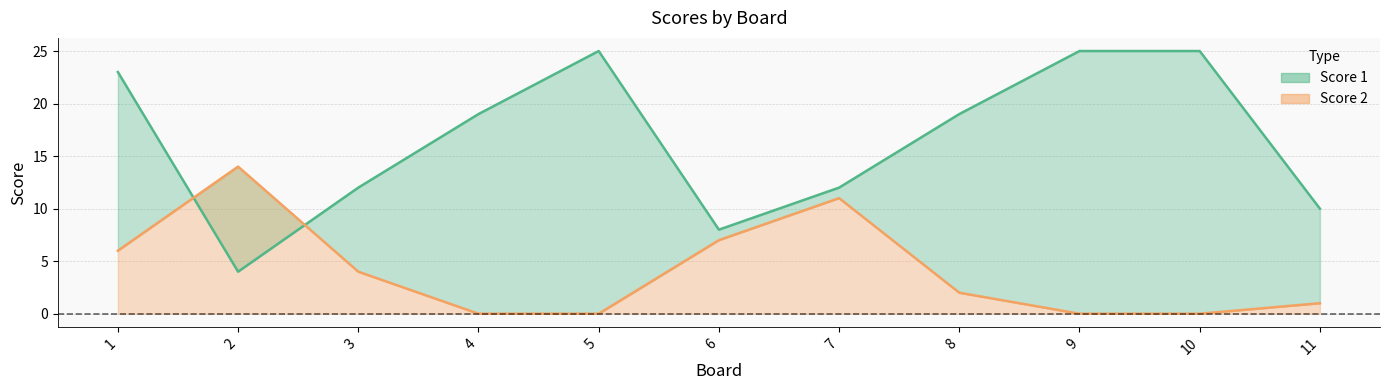

What is the greatest value displayed?

25